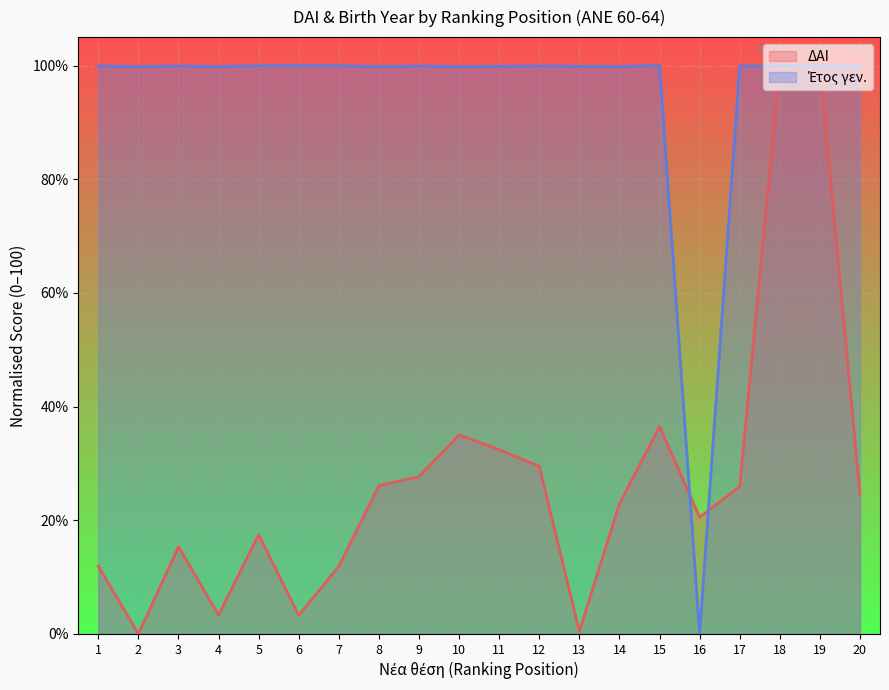

How many lines are shown in the chart?

2